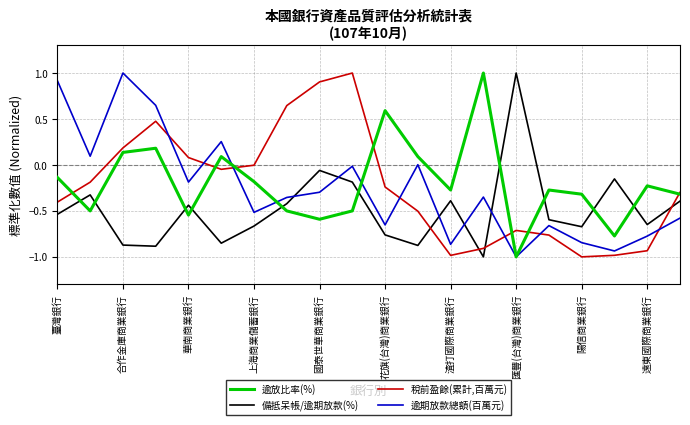

What is the maximum value shown in the chart?

1.0